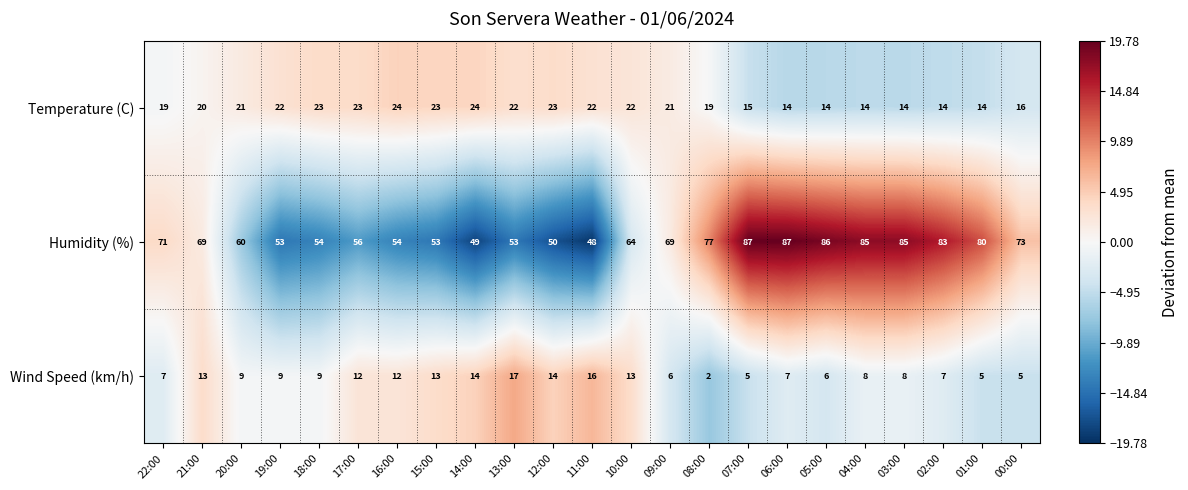

Which series has the widest spread of values?

Humidity (%)